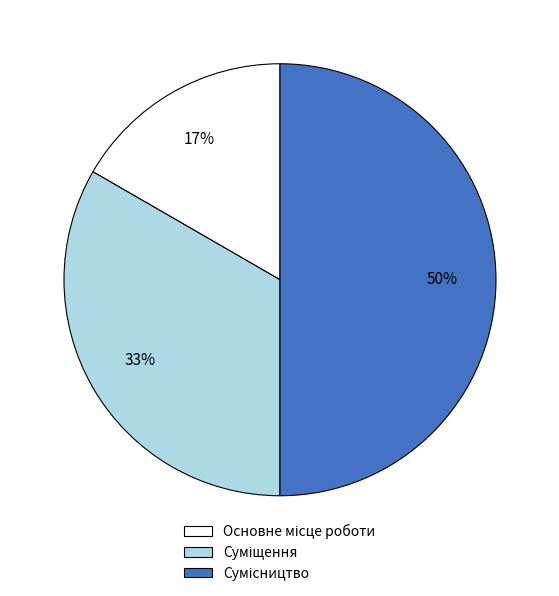

To the nearest percent, what is the difference between the largest and smallest slice percentages?

33%